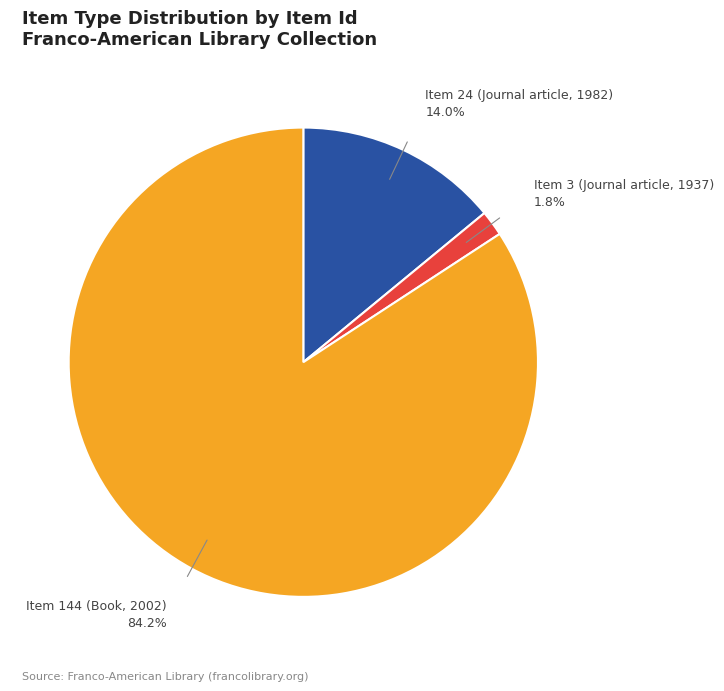

Is there any slice that represents more than half of the pie?

Yes